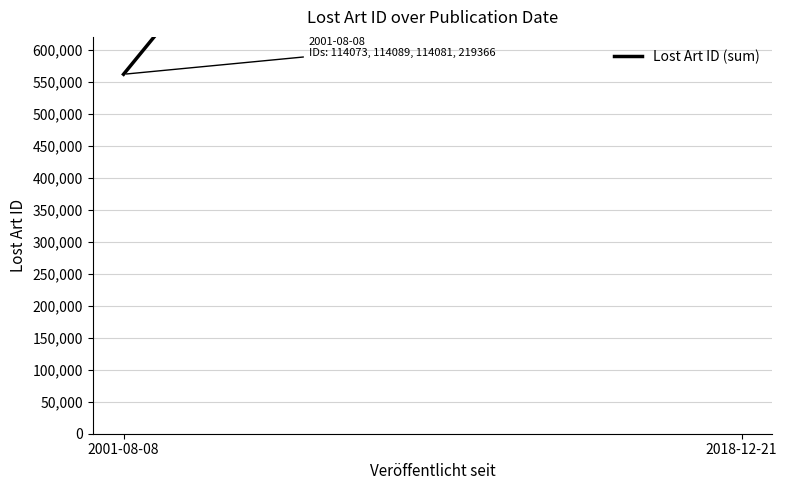

What is the change in value from 2001-08-08 to 2018-12-21?

+1180570